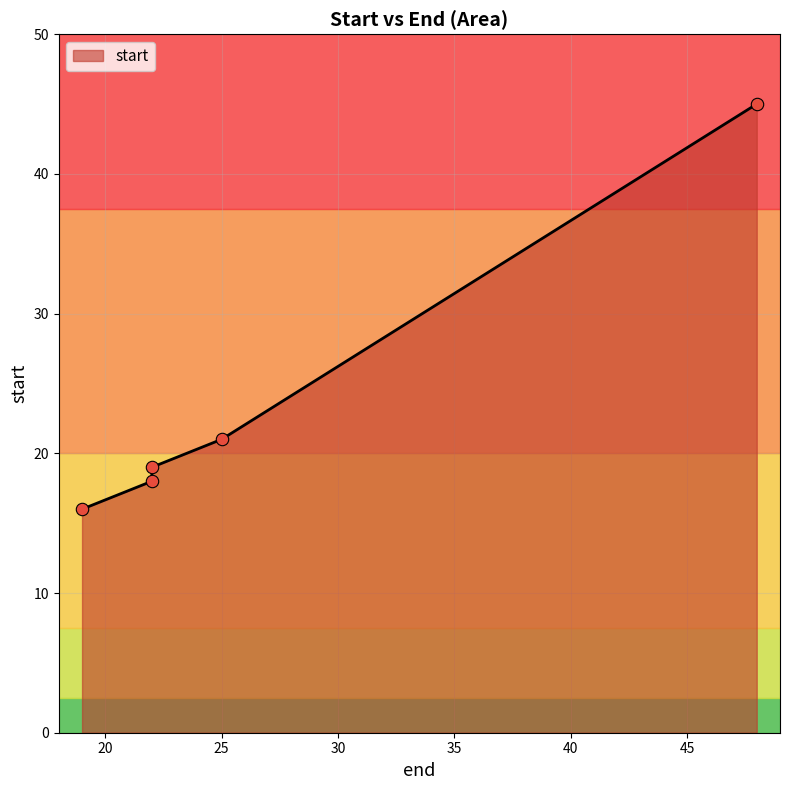

What is the change in value from 19 to 48?

+29